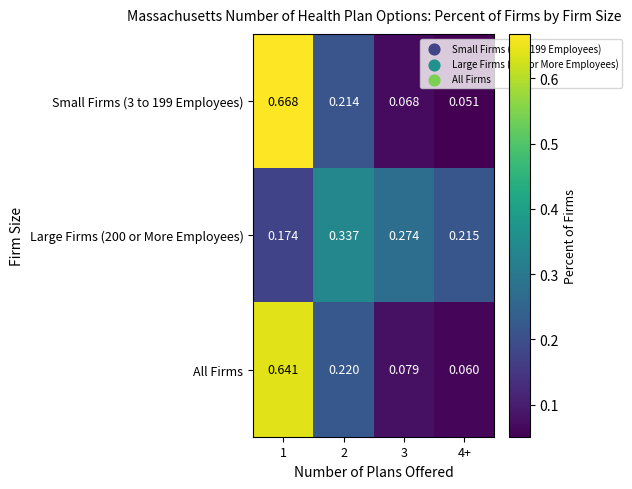

How many series are shown in this chart?

3